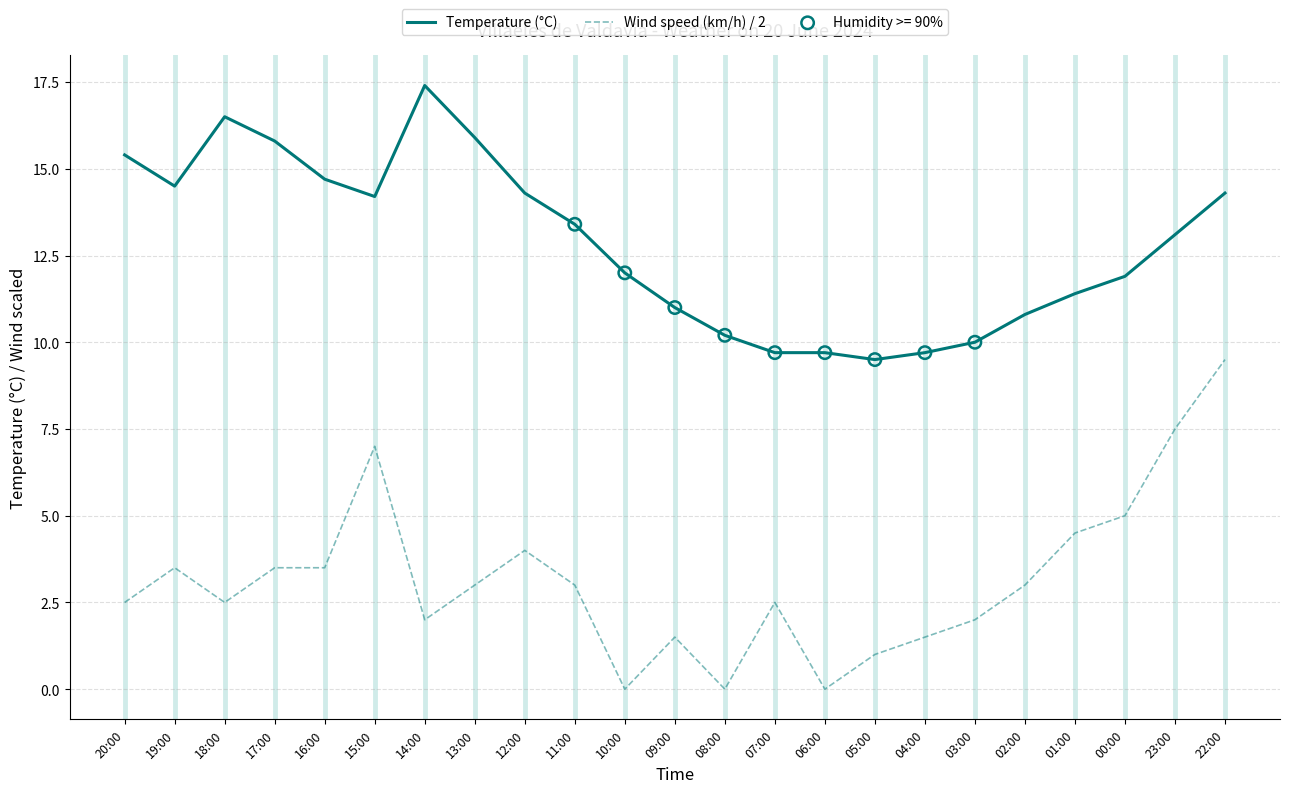

What is the spread (max minus min) of values at 03:00?

8.0